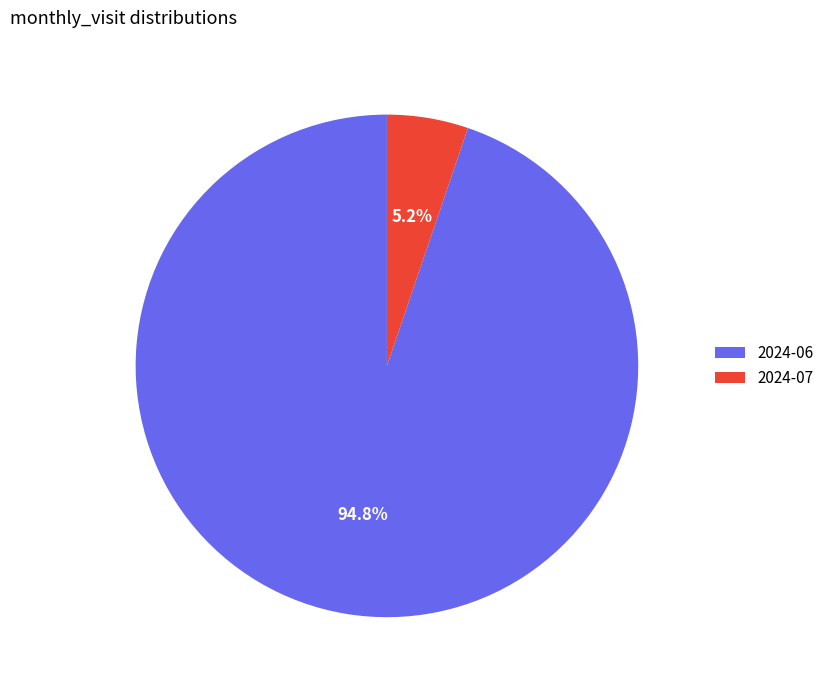

Is there any slice that represents more than half of the pie?

Yes